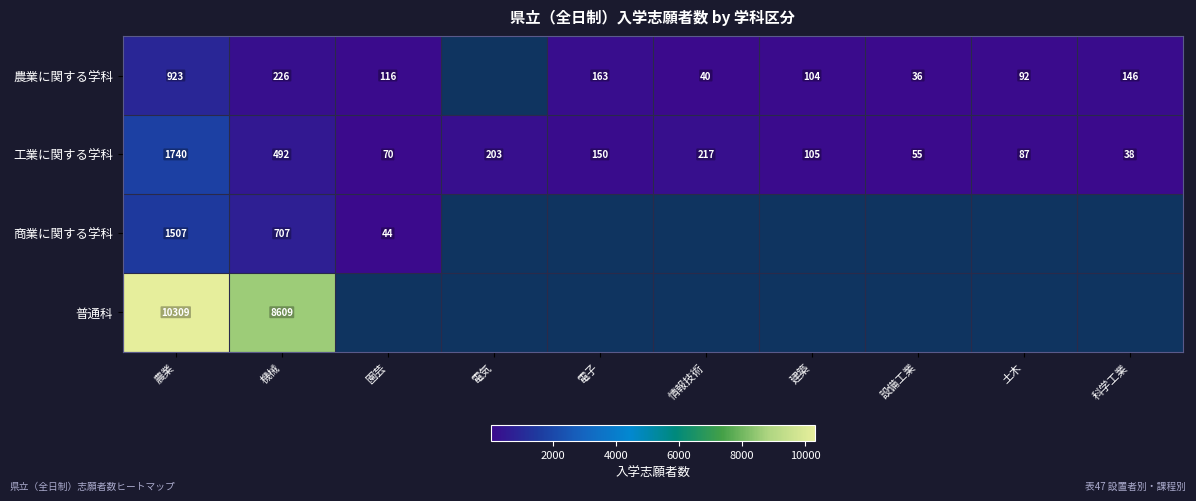

At which label does 工業に関する学科 reach its peak?

農業